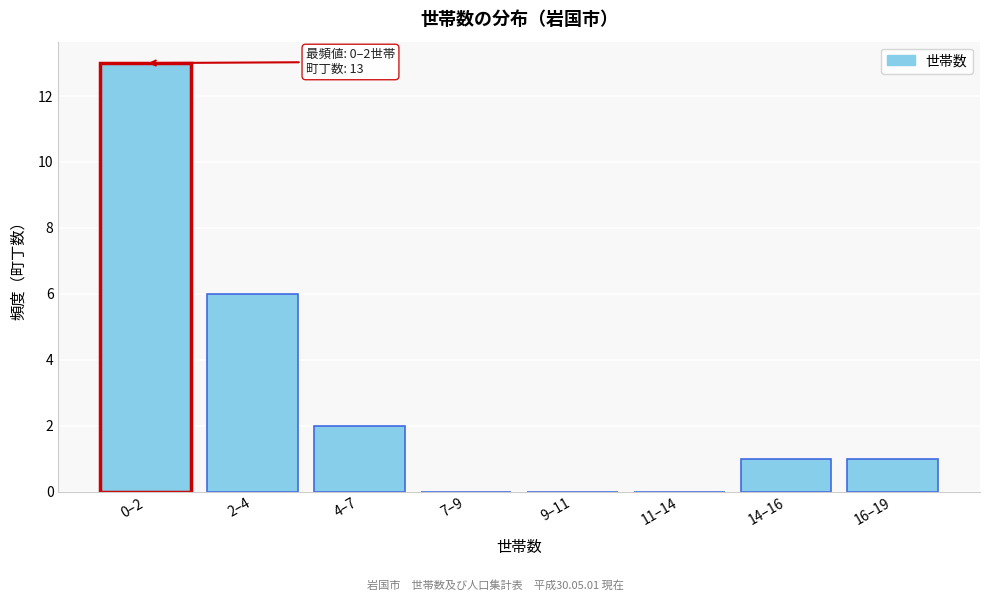

Reading left to right, what are all the values shown in this chart?

0–2=13	2–4=6	4–7=2	7–9=0	9–11=0	11–14=0	14–16=1	16–19=1